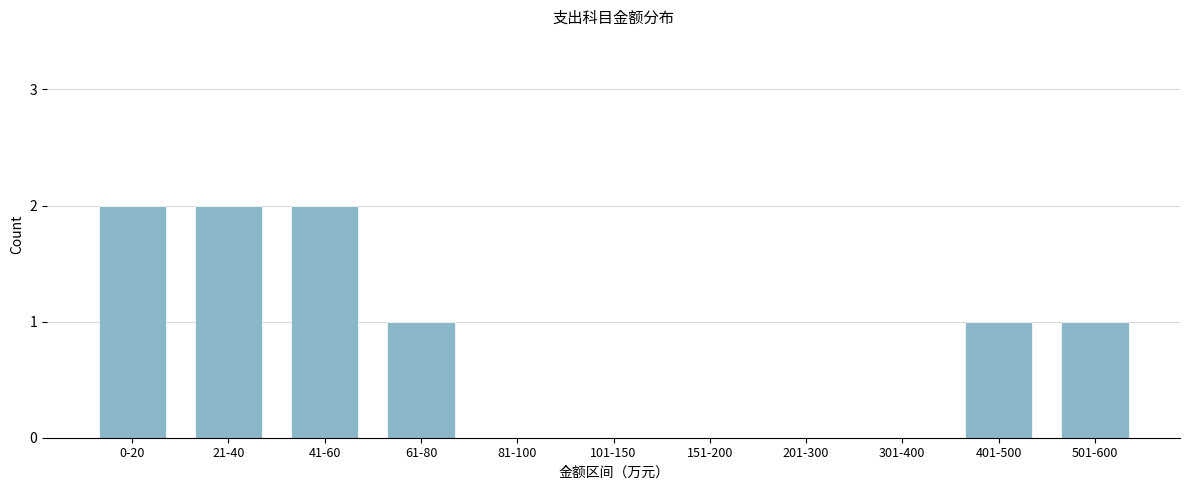

Reading right to left, what are all the values shown in this chart?

501-600=1	401-500=1	301-400=0	201-300=0	151-200=0	101-150=0	81-100=0	61-80=1	41-60=2	21-40=2	0-20=2